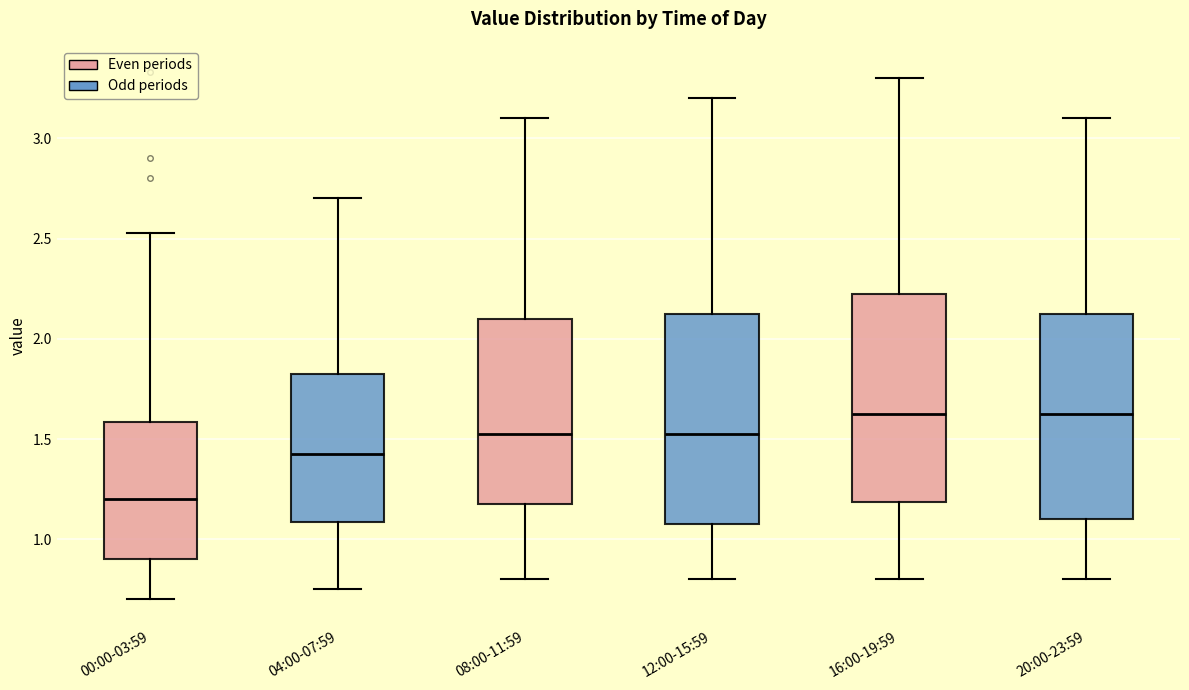

Reading left to right, transcribe this box plot: for each box, give where its median line is, the range the box spans, and where its two whiskers end, as read against the y-axis. The values are not printed on the chart, so give them approximately, as read against the axis.

00:00-03:59: median 1.20, box 0.90 to 1.60, whiskers 0.70 to 2.55
04:00-07:59: median 1.45, box 1.10 to 1.85, whiskers 0.75 to 2.70
08:00-11:59: median 1.55, box 1.20 to 2.10, whiskers 0.80 to 3.10
12:00-15:59: median 1.55, box 1.10 to 2.15, whiskers 0.80 to 3.20
16:00-19:59: median 1.65, box 1.20 to 2.25, whiskers 0.80 to 3.30
20:00-23:59: median 1.65, box 1.10 to 2.15, whiskers 0.80 to 3.10